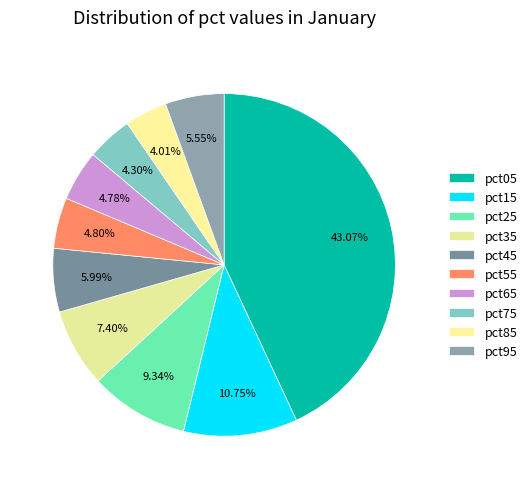

Count the number of slices in the pie.

10